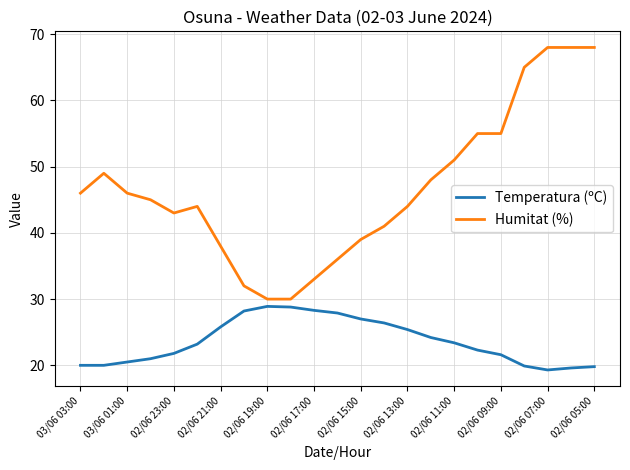

How many lines are shown in the chart?

2